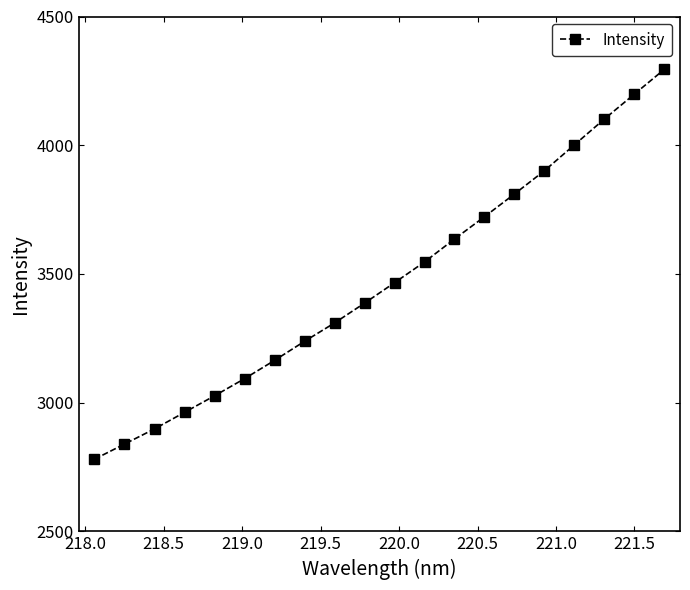

What is the difference between the maximum and second lowest values?

1455.4